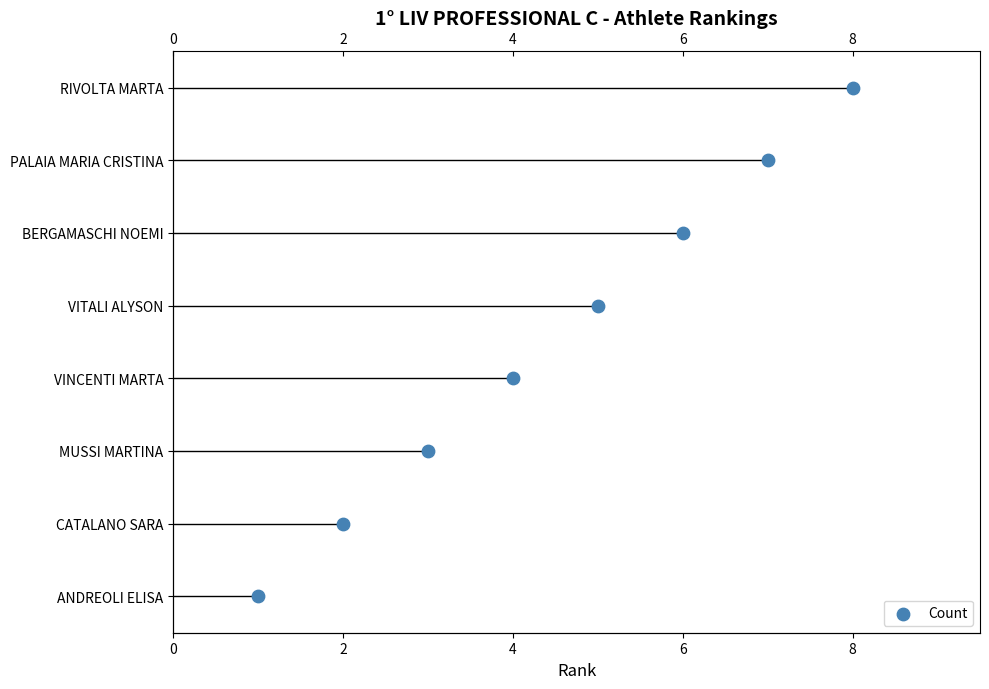

Which has a higher value, 0 or 8?

8